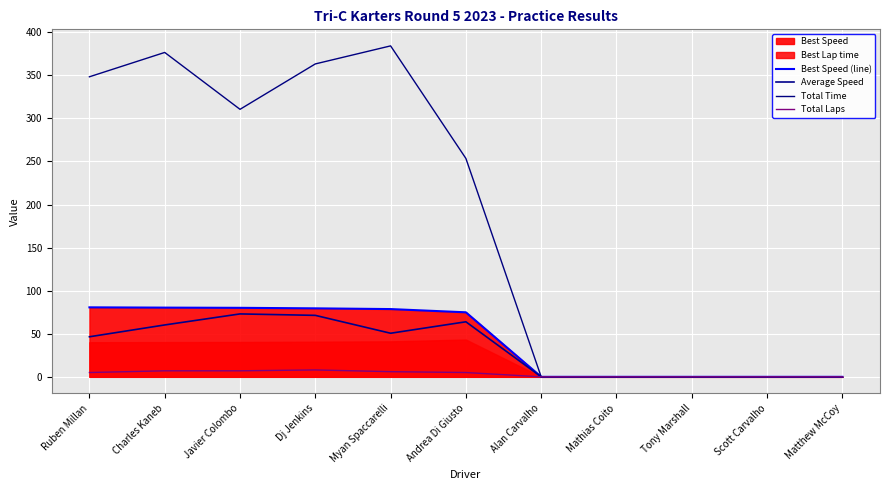

Count the number of categories in the chart.

11